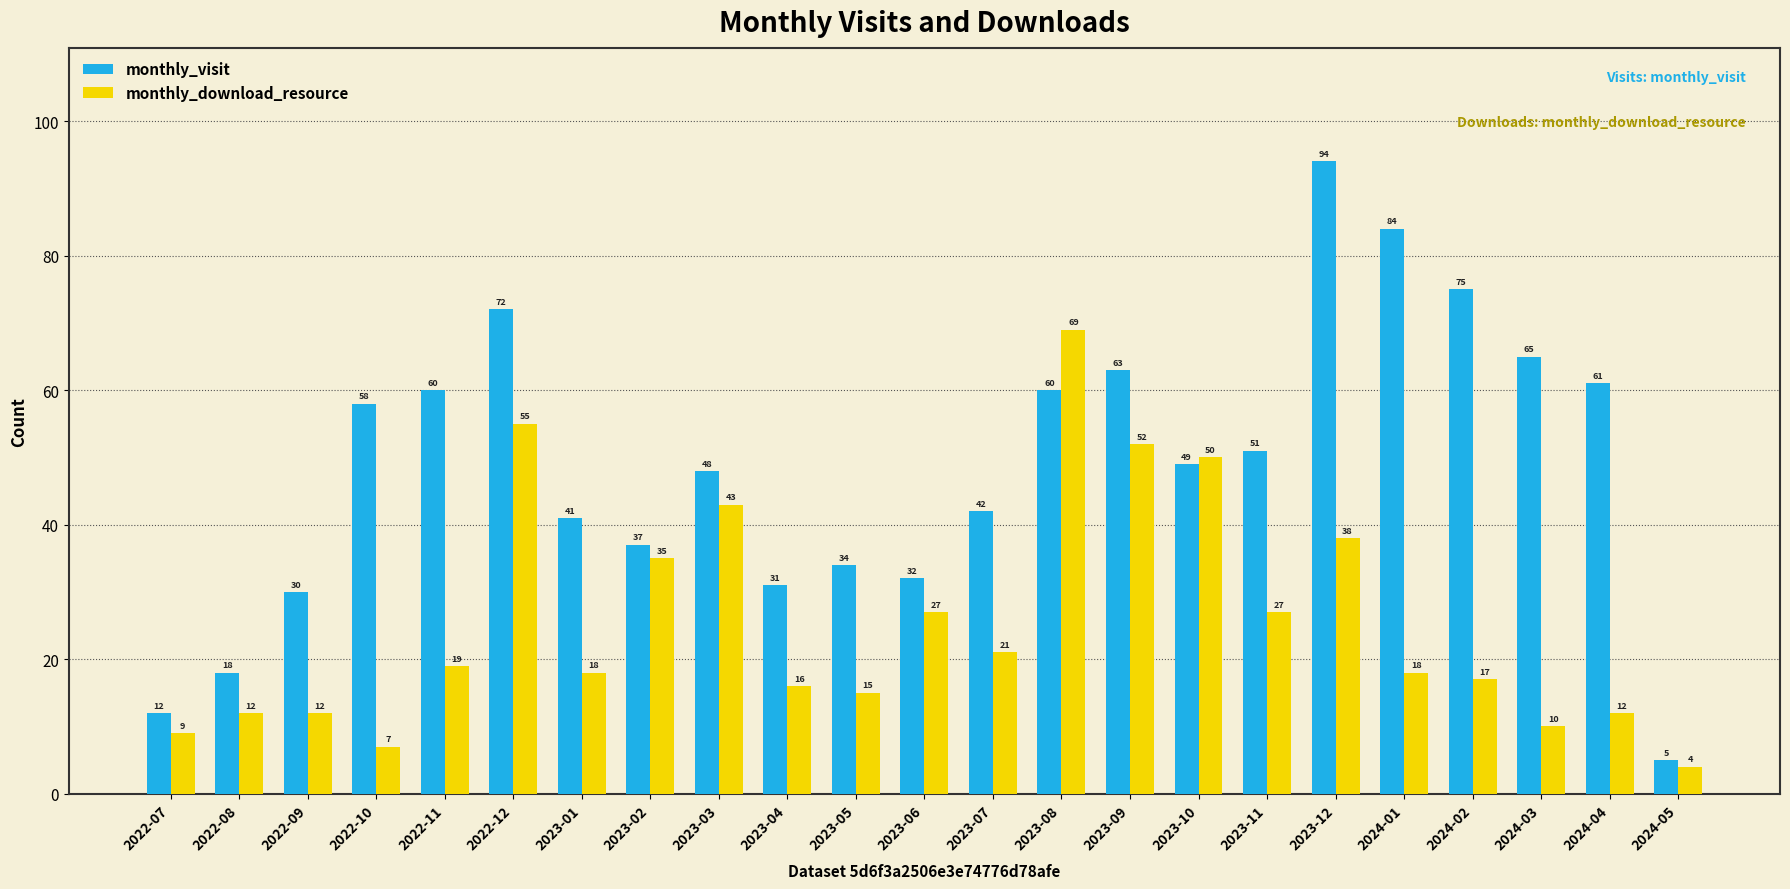

Which label corresponds to the largest value in the chart?

2023-12